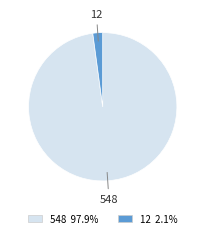

How many slices are in this pie chart?

2